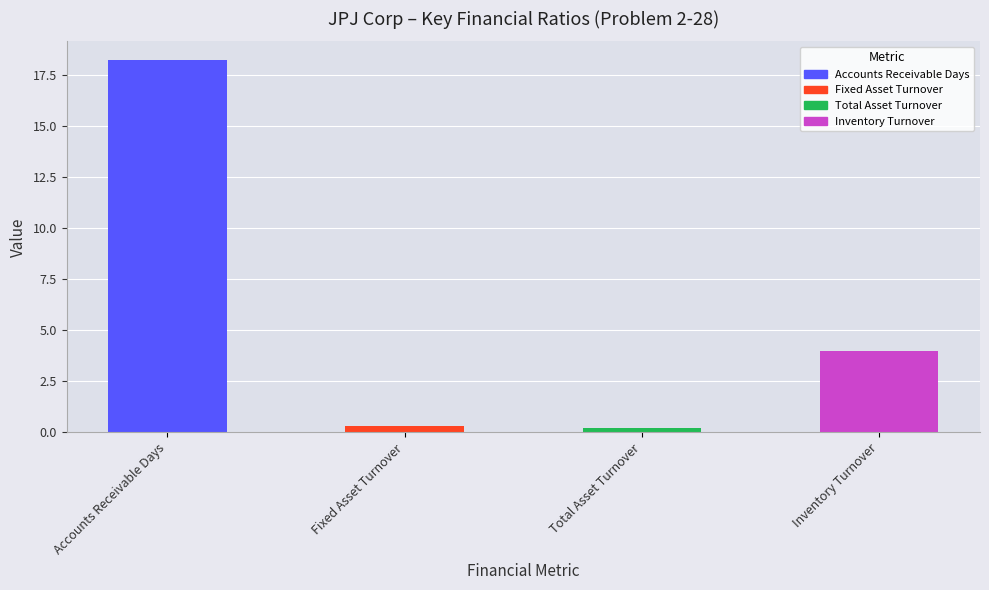

What is the difference between the second highest and second lowest values?

3.7